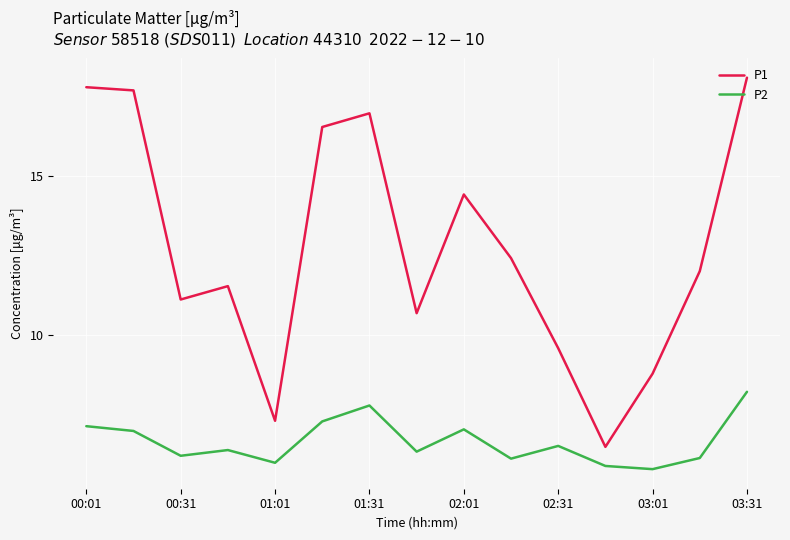

Which series has the largest total across all categories?

P1